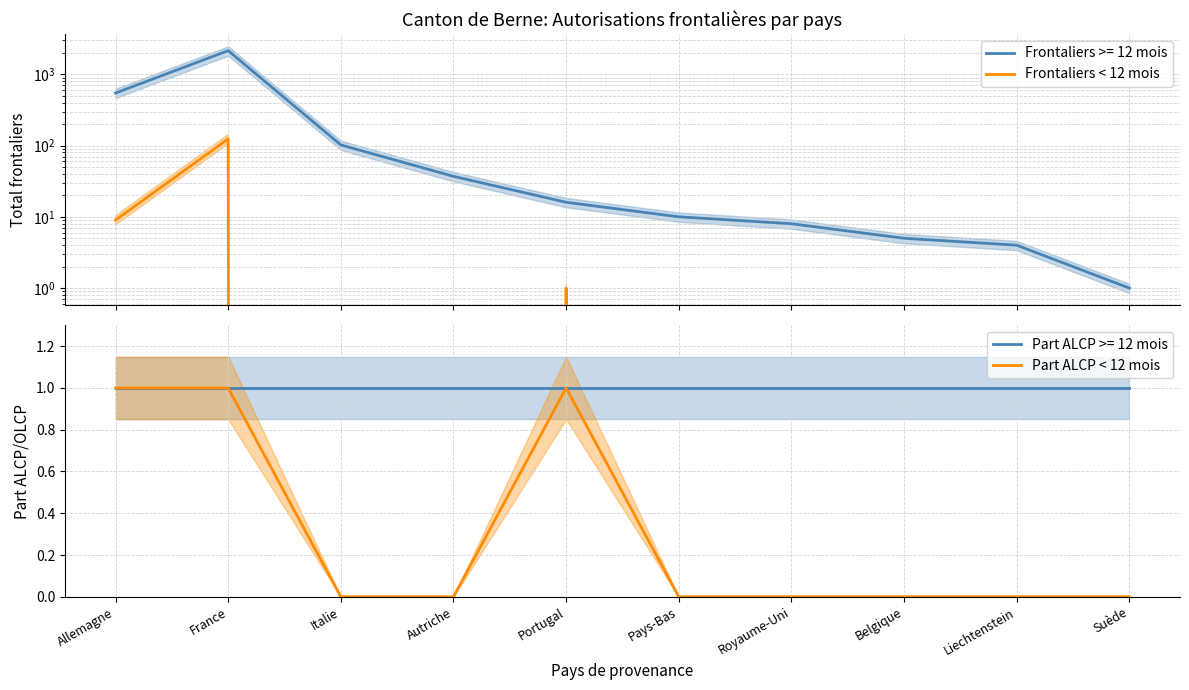

The value of Part ALCP < 12 mois at Portugal is 1. True or false?

True